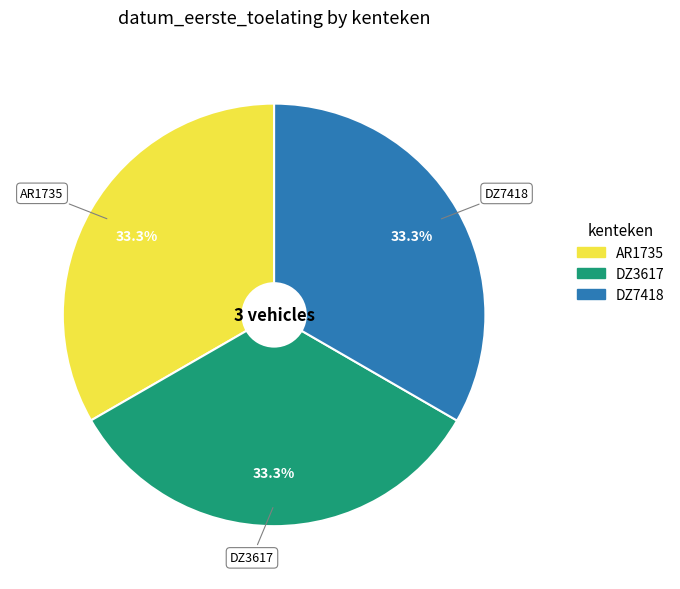

Do DZ3617 and DZ7418 together represent more than half of the pie?

Yes